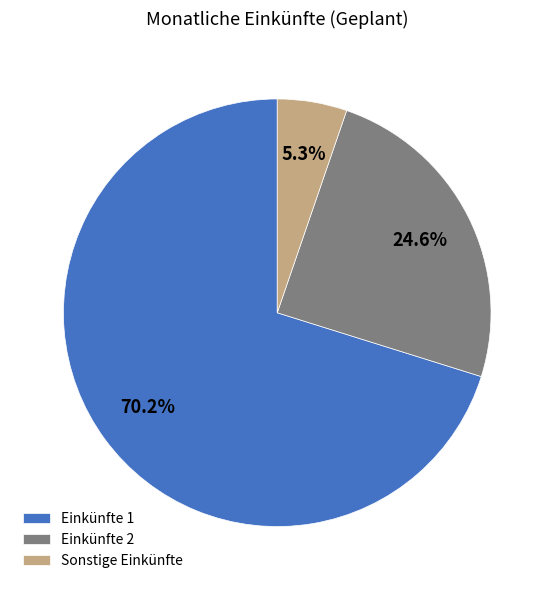

True or false: Einkünfte 1 accounts for 78% of the total.

False